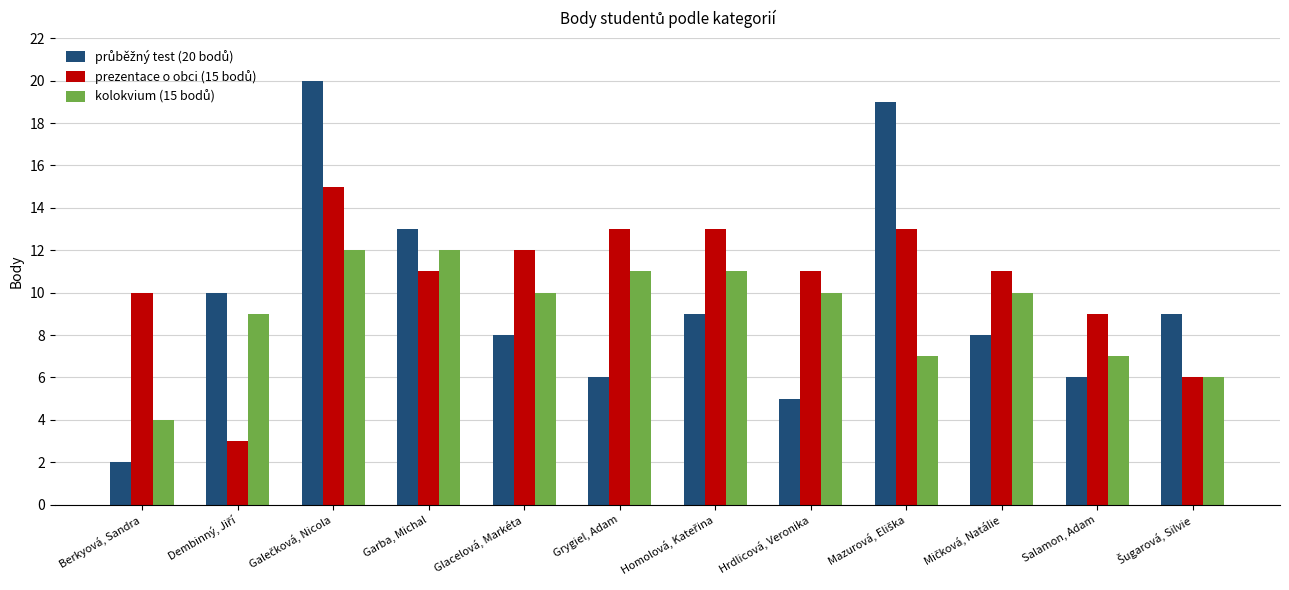

How many distinct data groups are displayed?

3